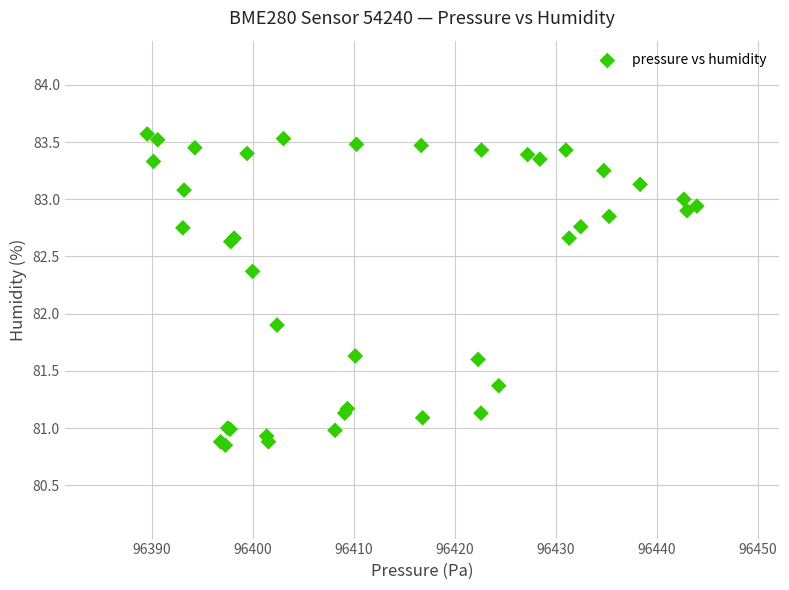

What Y value in the scatter plot is closest to 82?

81.9